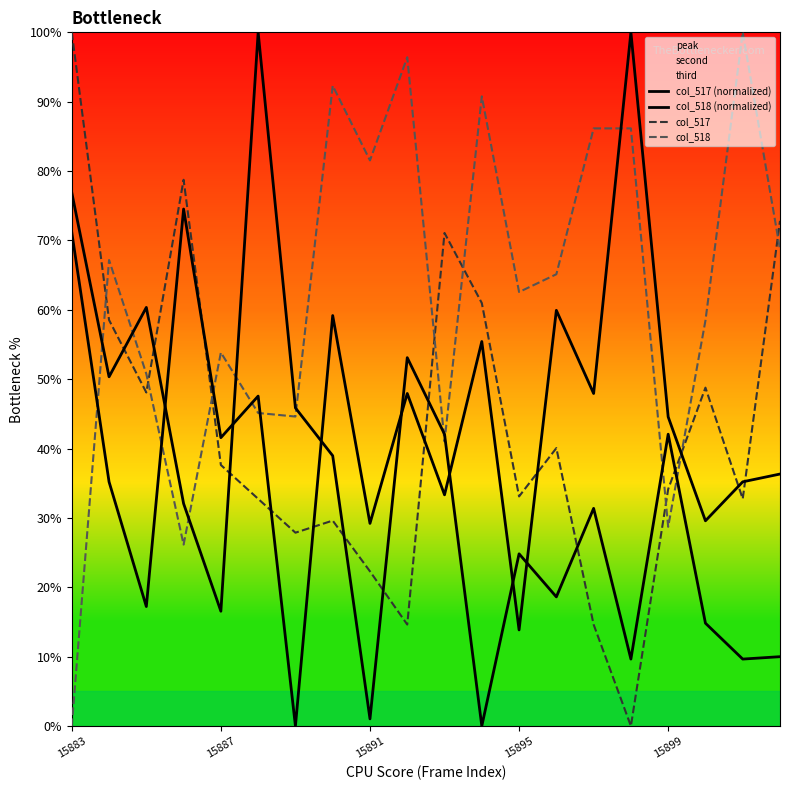

Is this an area chart (filled region under the line)?

No